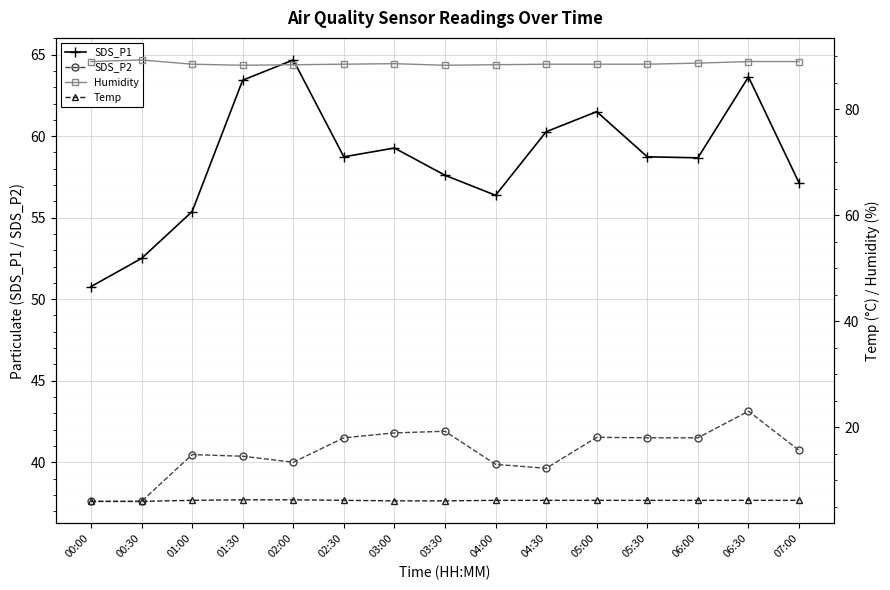

Which category has the lowest value across all series?

00:00